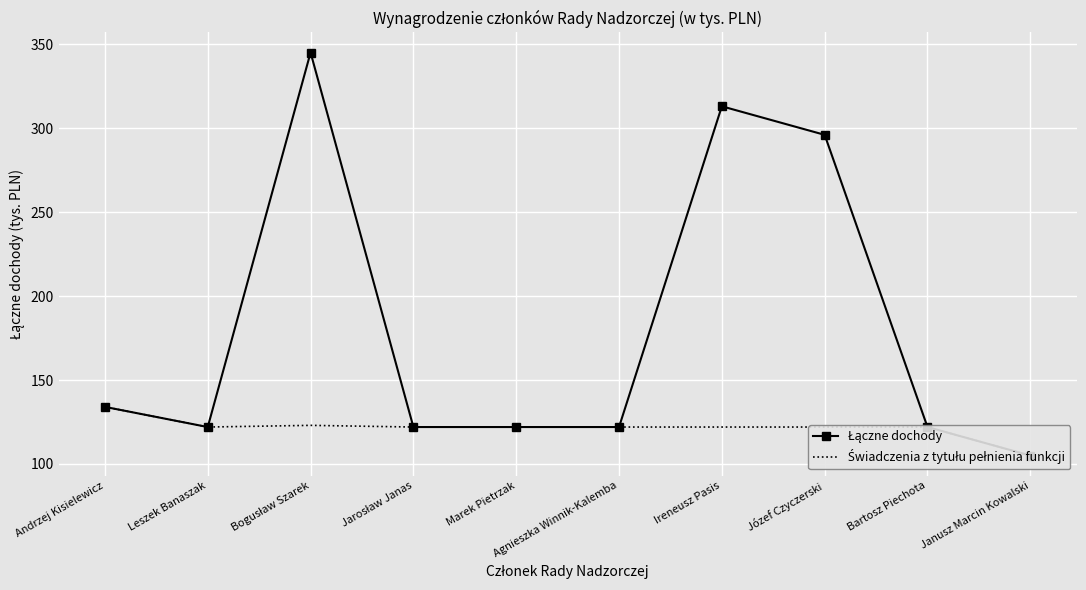

What are all the series names shown in the legend?

Łączne dochody, Świadczenia z tytułu pełnienia funkcji